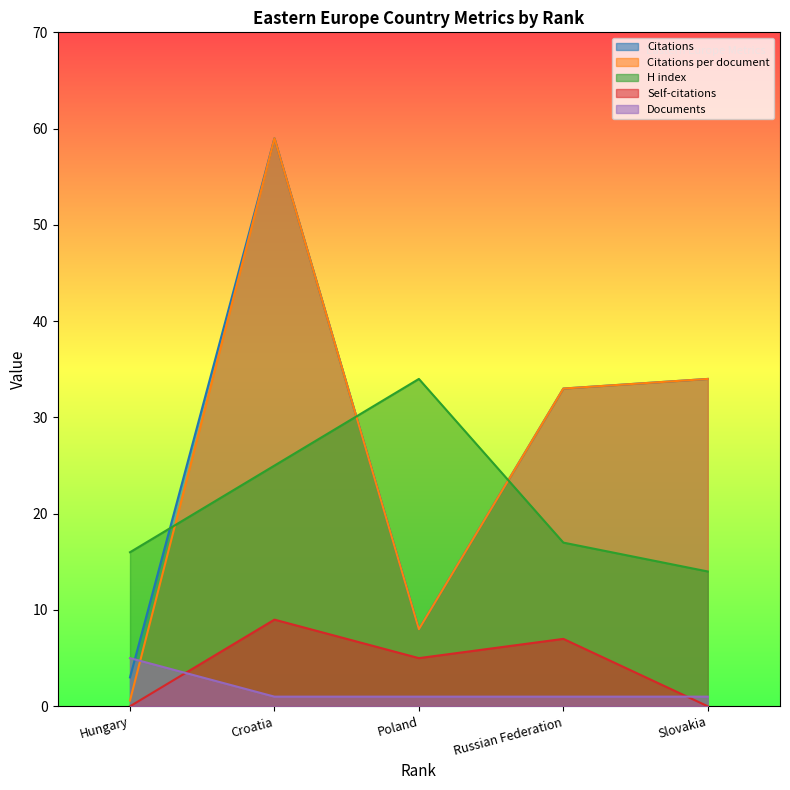

Is it true that Documents equals 1.0 at Poland?

True